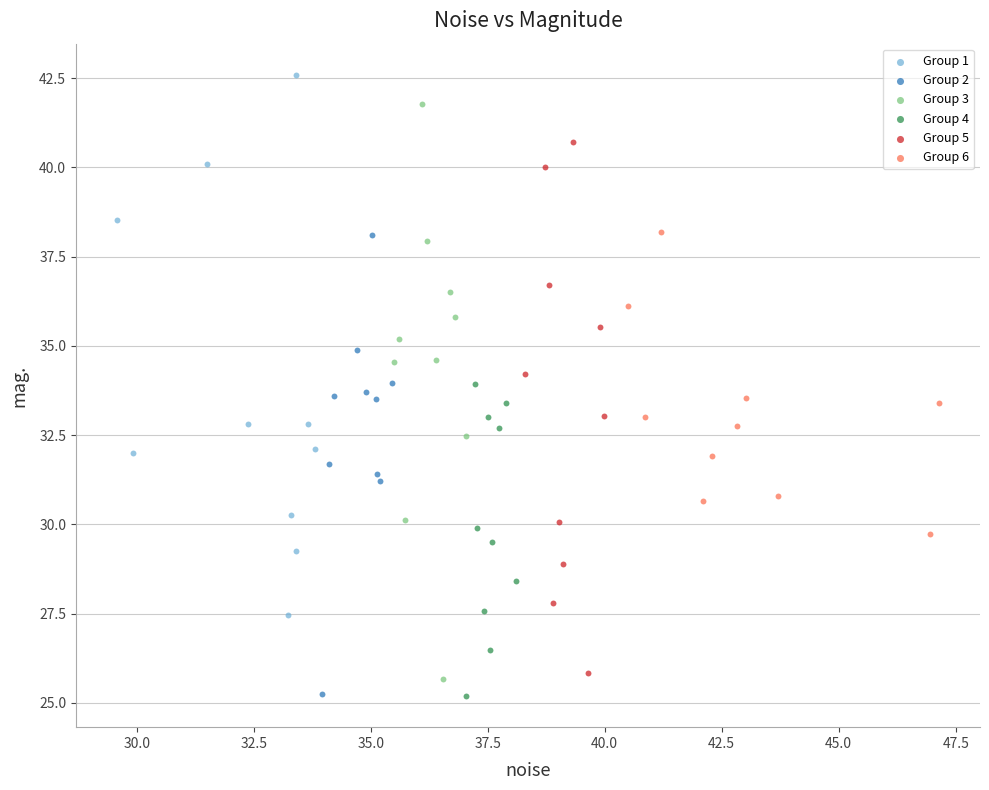

Which series reaches the maximum Y coordinate?

Group 1